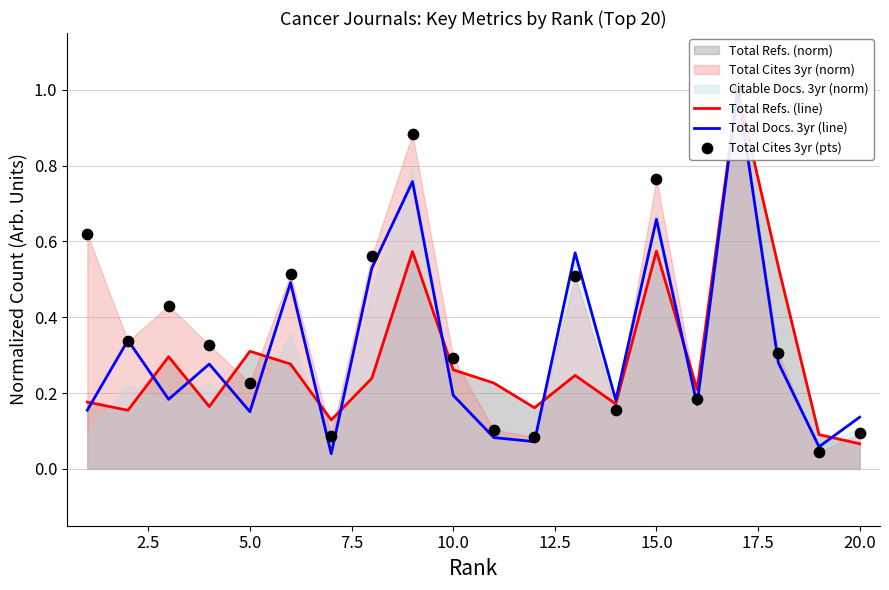

At how many categories does at least one series exceed 0?

20